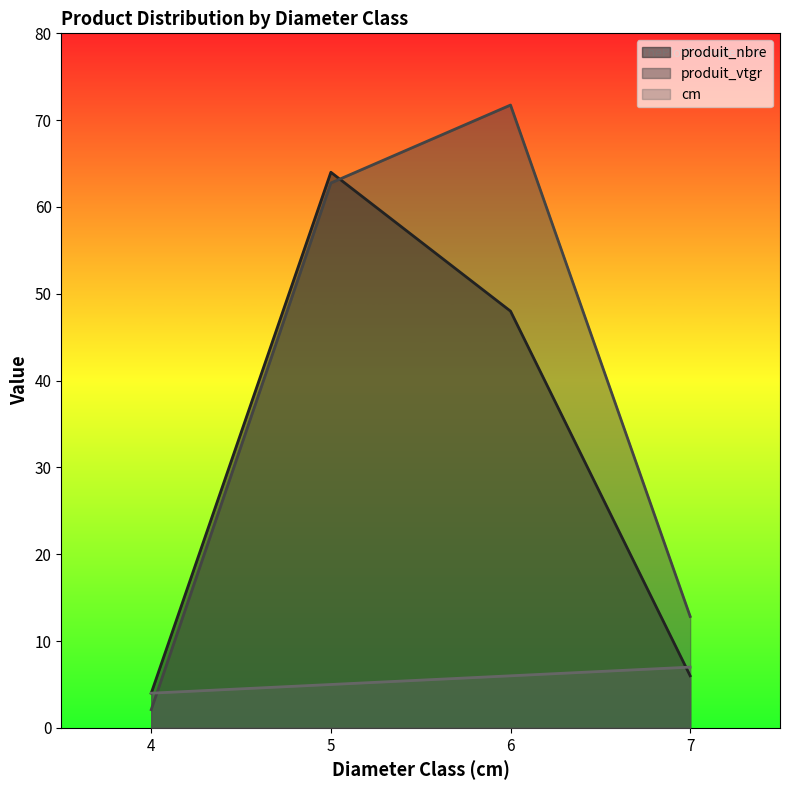

True or false: produit_nbre has a value of 48.0 at 6.

True